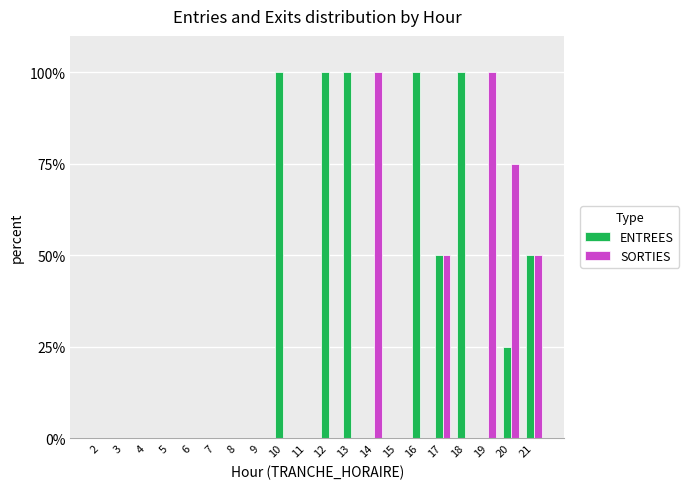

Which series has the largest total across all categories?

ENTREES